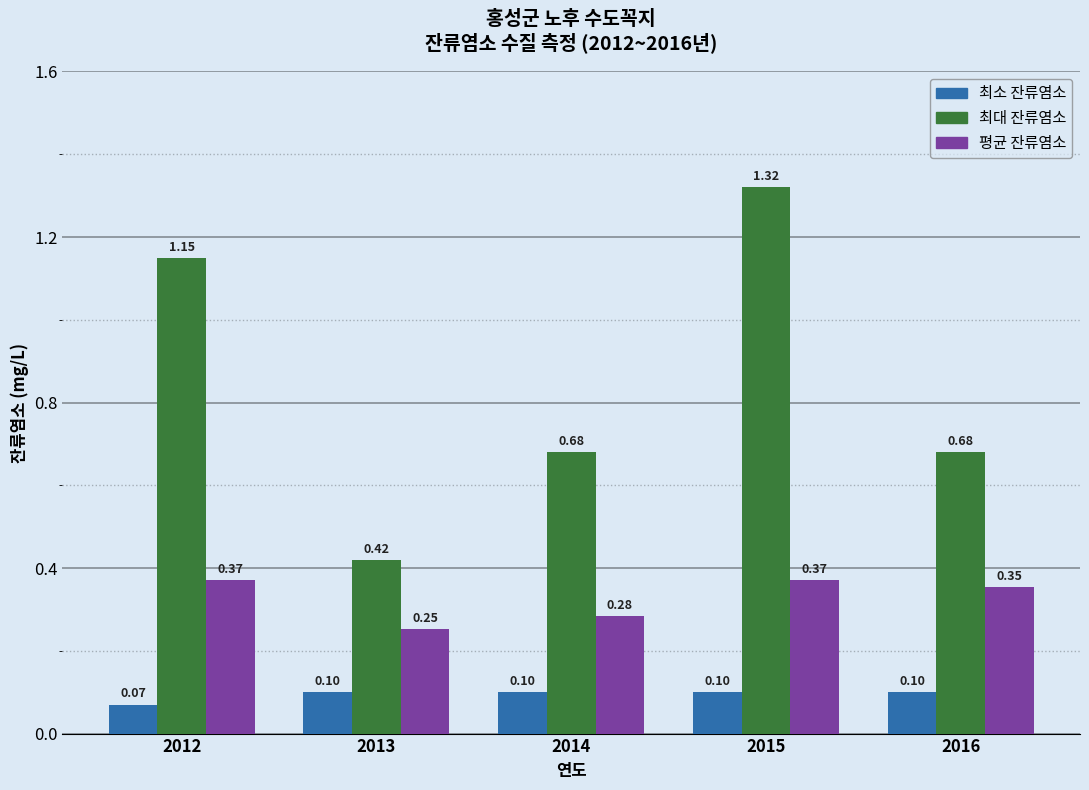

At 2014, list the series in order from largest to smallest.

최대 잔류염소, 평균 잔류염소, 최소 잔류염소